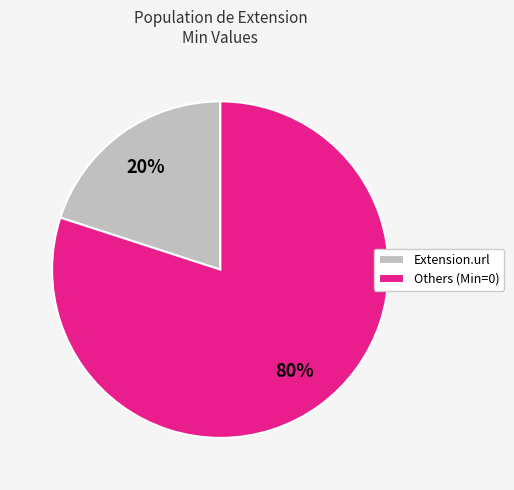

Is the sum of Extension.url and Others (Min=0) greater than half?

Yes